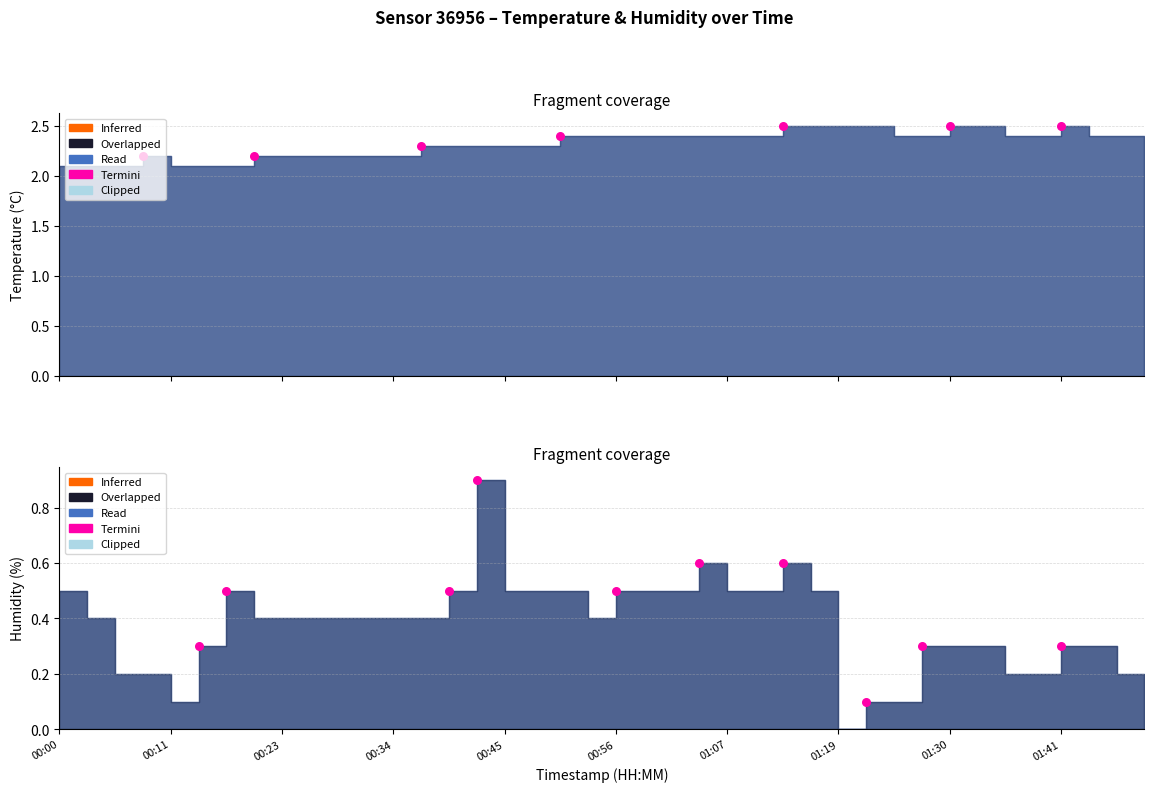

Between 00:23 and 01:41, which is larger?

00:23